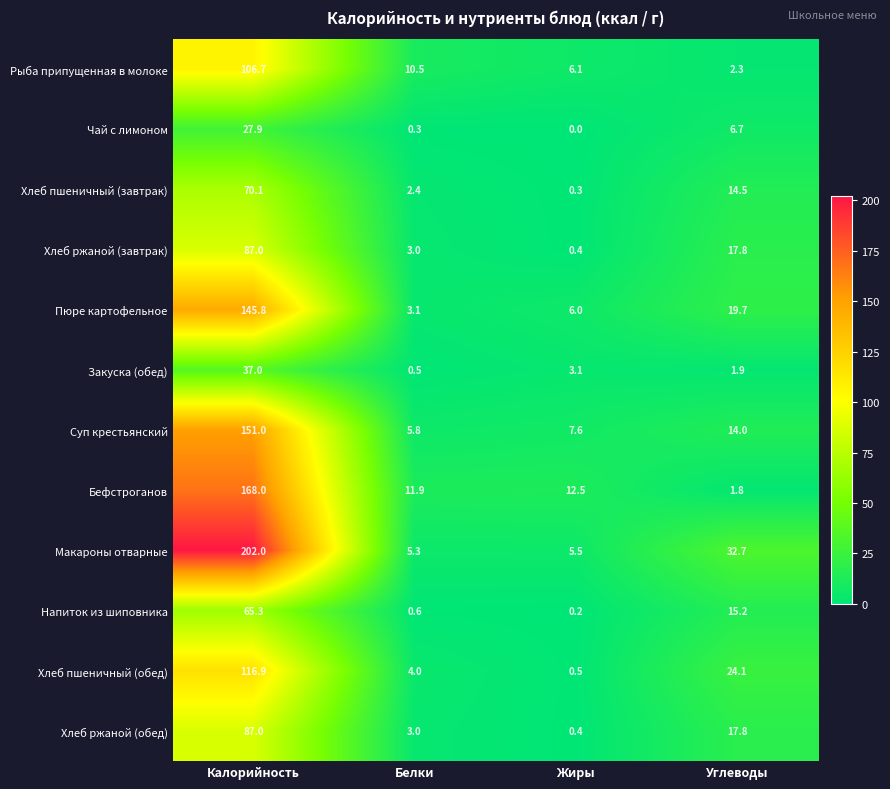

Which series has the largest range (max minus min)?

Макароны отварные